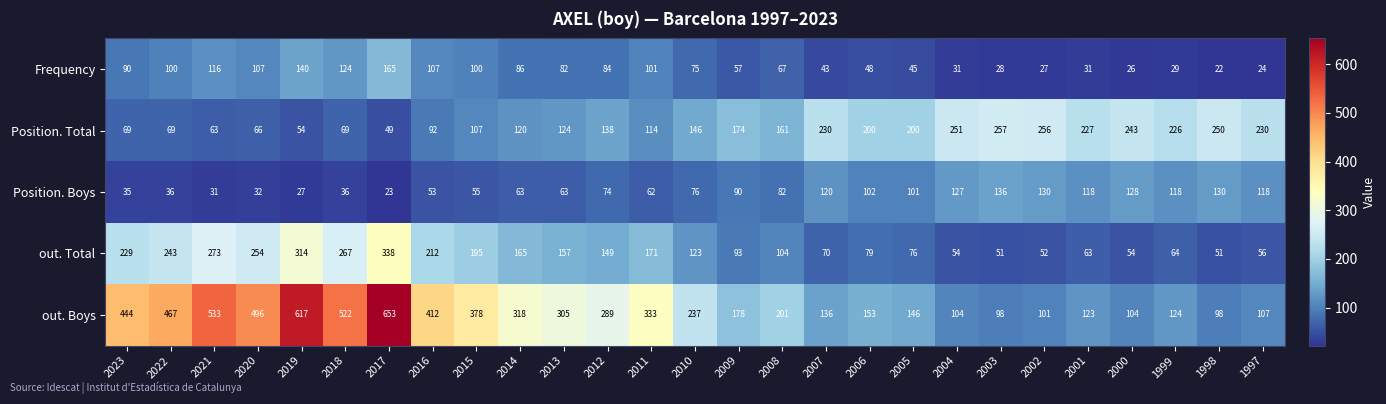

At how many categories does at least one series exceed 600?

2